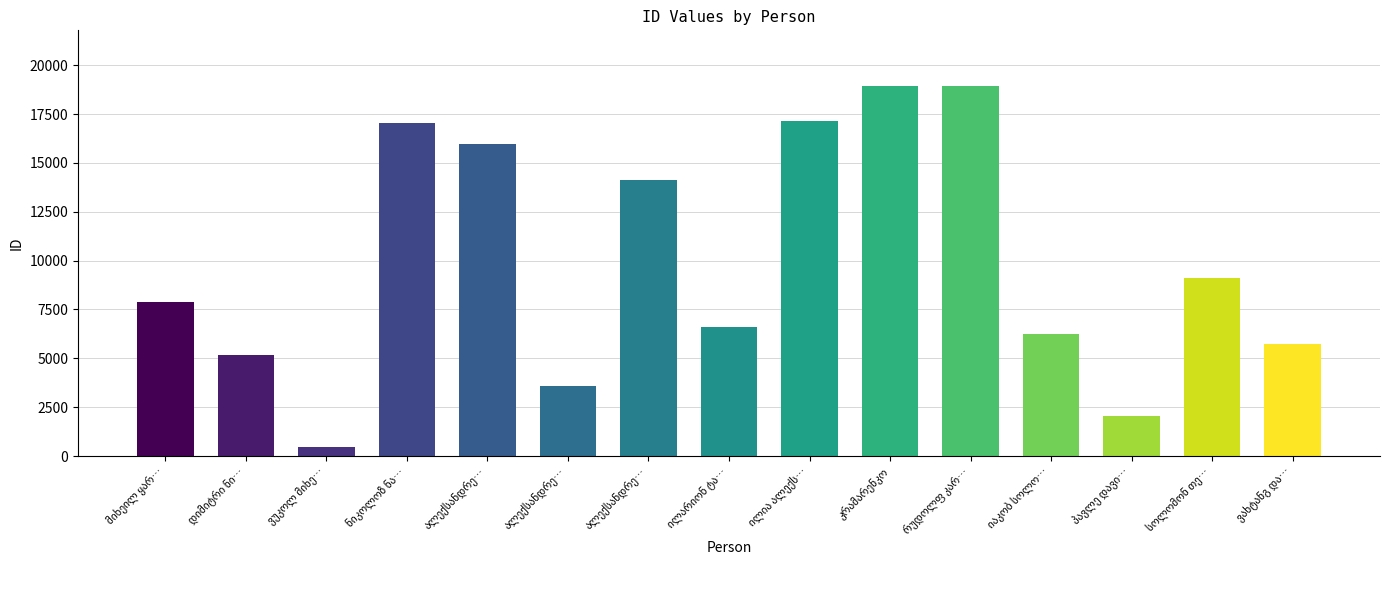

Which label corresponds to the smallest value in the chart?

ვუკოლ მიხეილის ძე ბერიძე